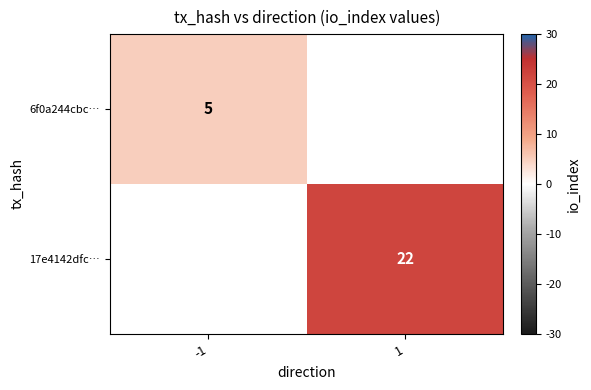

Is the value of 17e4142dfc… at 1 greater than the value of 6f0a244cbc… at -1?

Yes